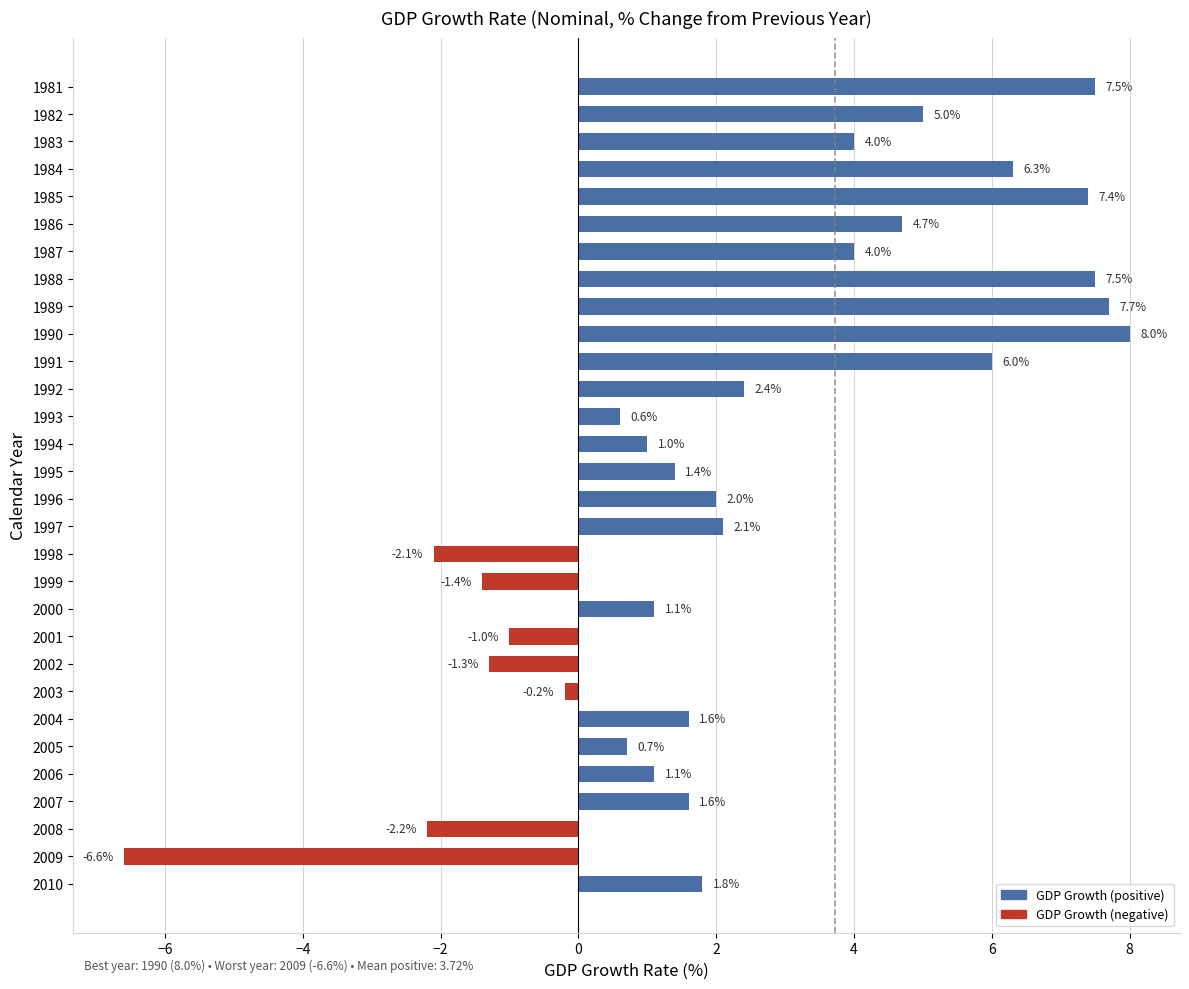

What is the difference between the second highest and second lowest values?

9.9